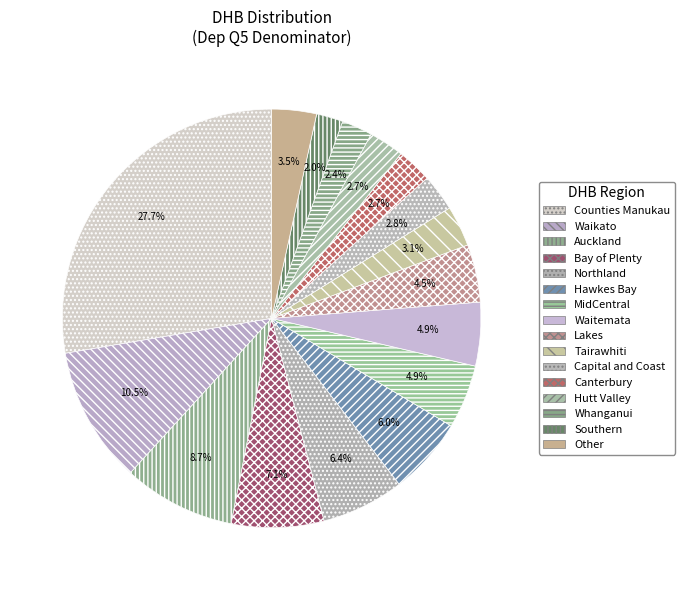

The Tairawhiti slice represents 3% of the pie. True or false?

True